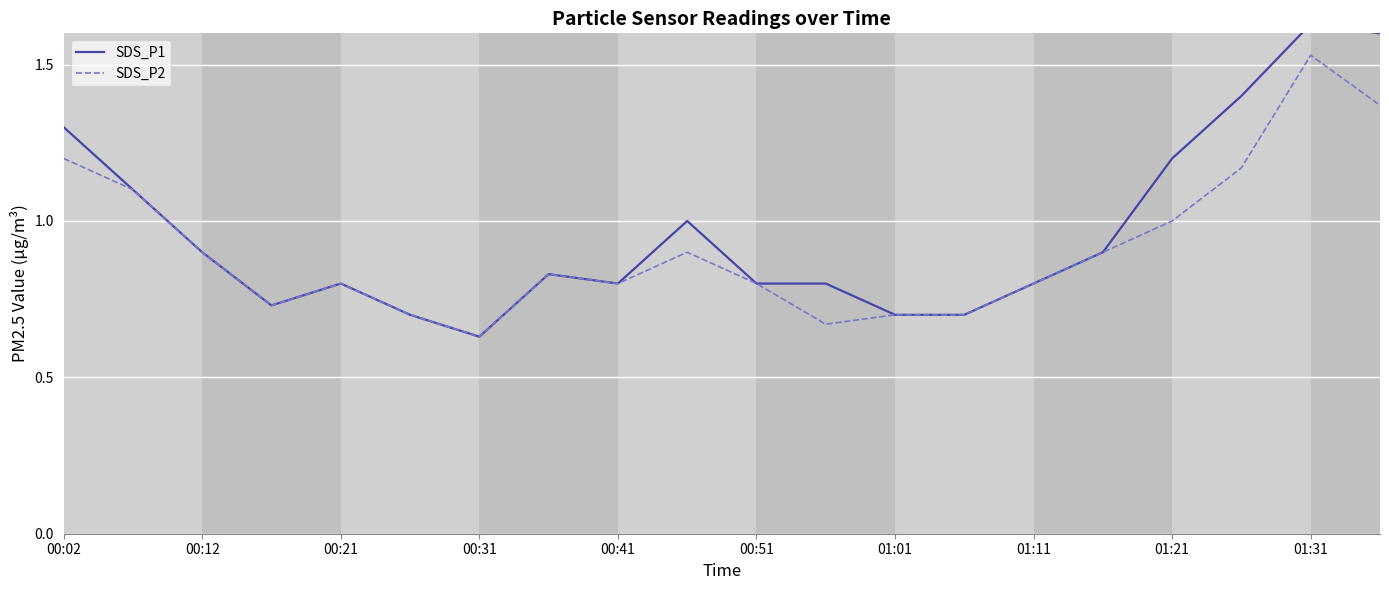

How many lines are shown in the chart?

2